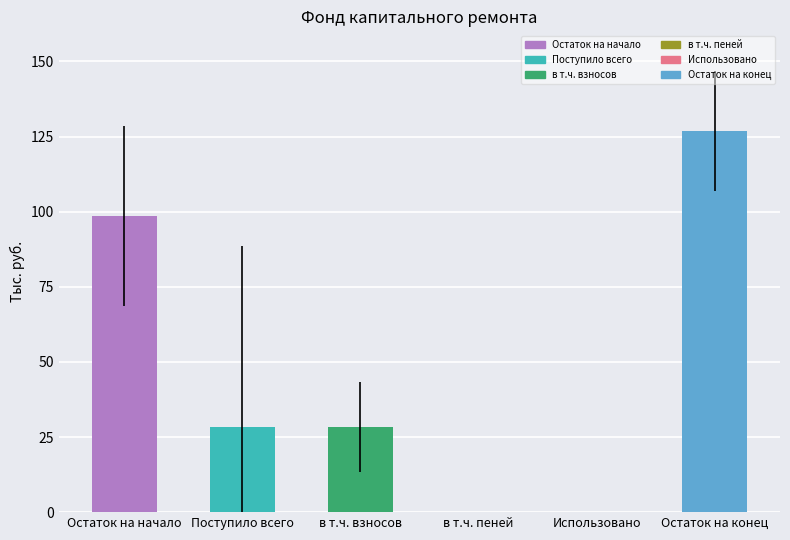

What is the difference between the second highest and second lowest values?

98.5